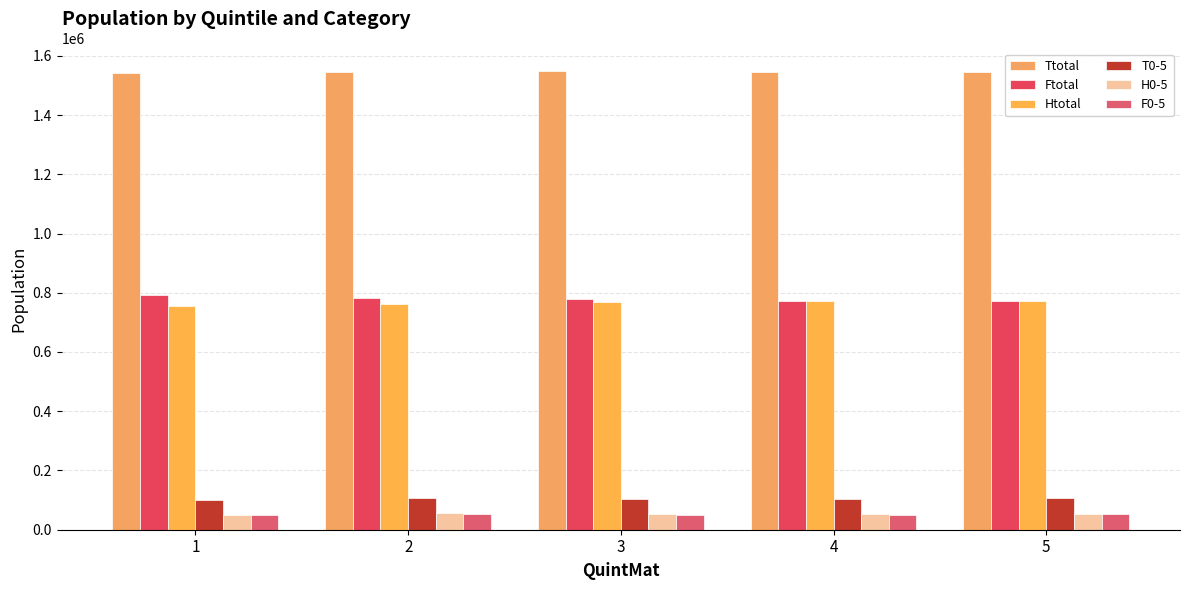

How many groups of bars are there?

5